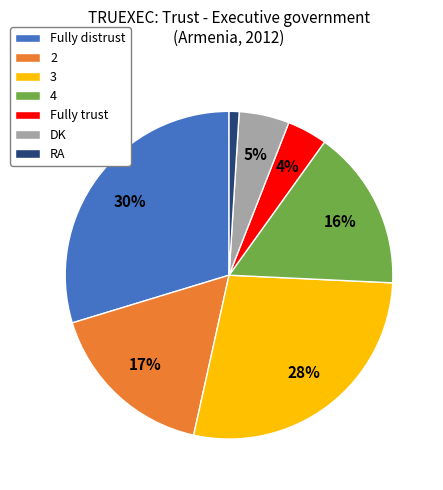

Combined, do 4 and RA account for over 50%?

No